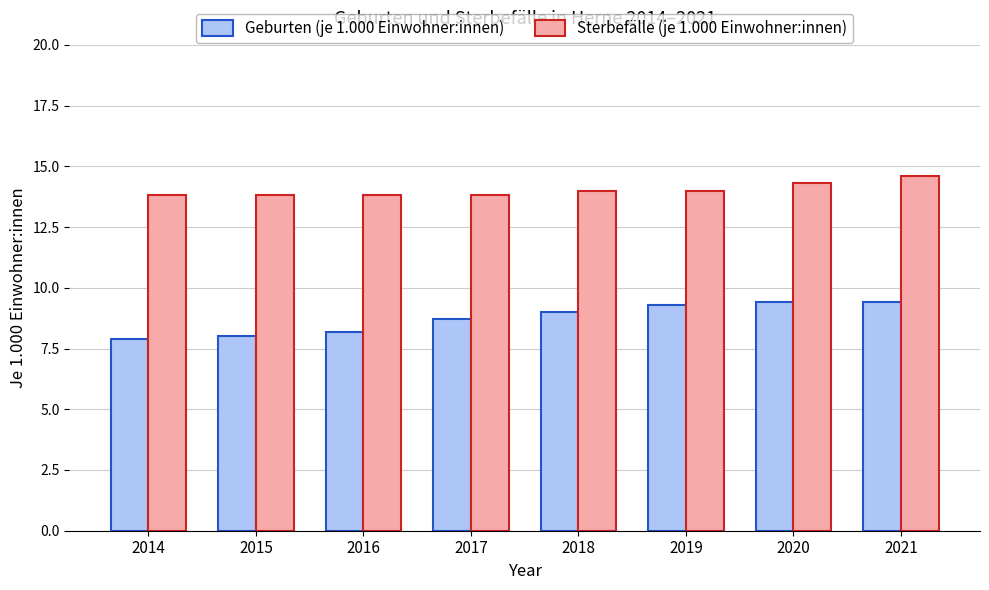

Which series has the largest total across all categories?

Sterbefälle (je 1.000 Einwohner:innen)